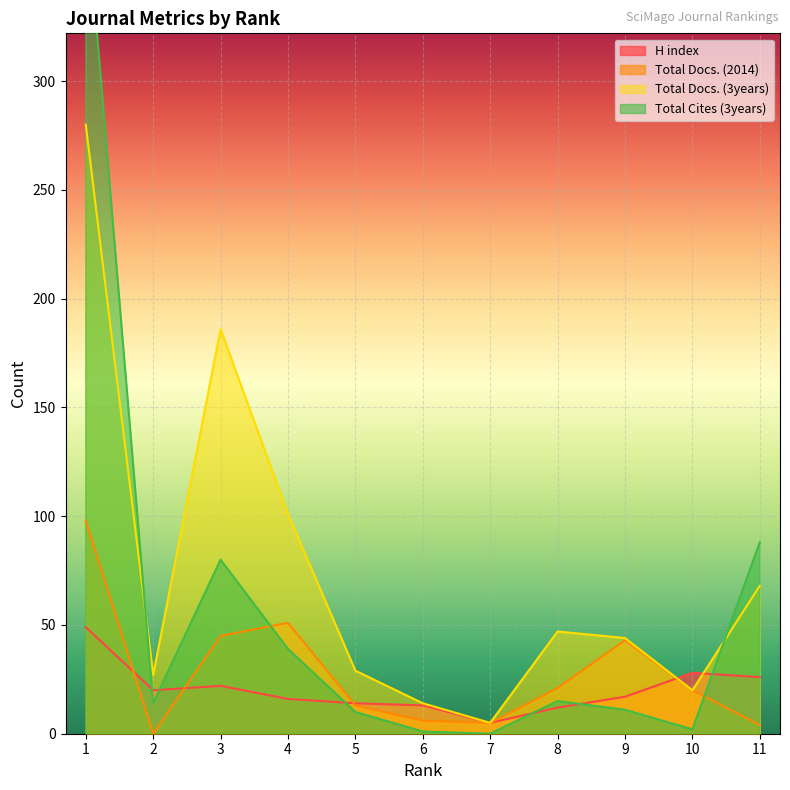

Which series changed the most between 1 and 11?

Total Cites (3years)